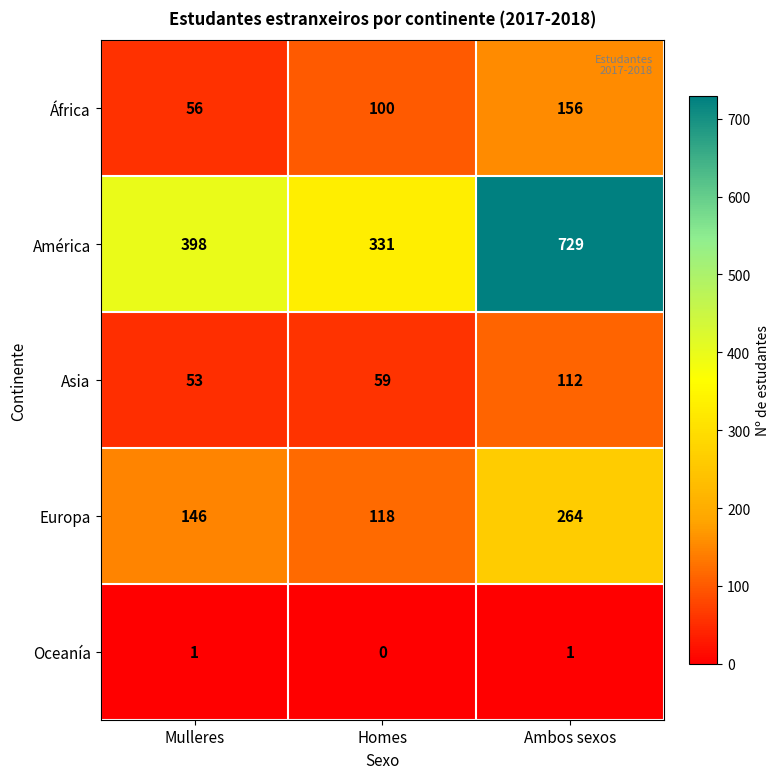

Rank the series at Ambos sexos from highest to lowest value.

América, Europa, África, Asia, Oceanía